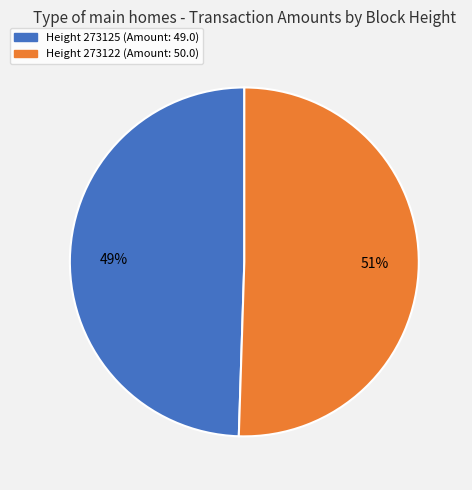

Which slice is the smallest?

Height 273125